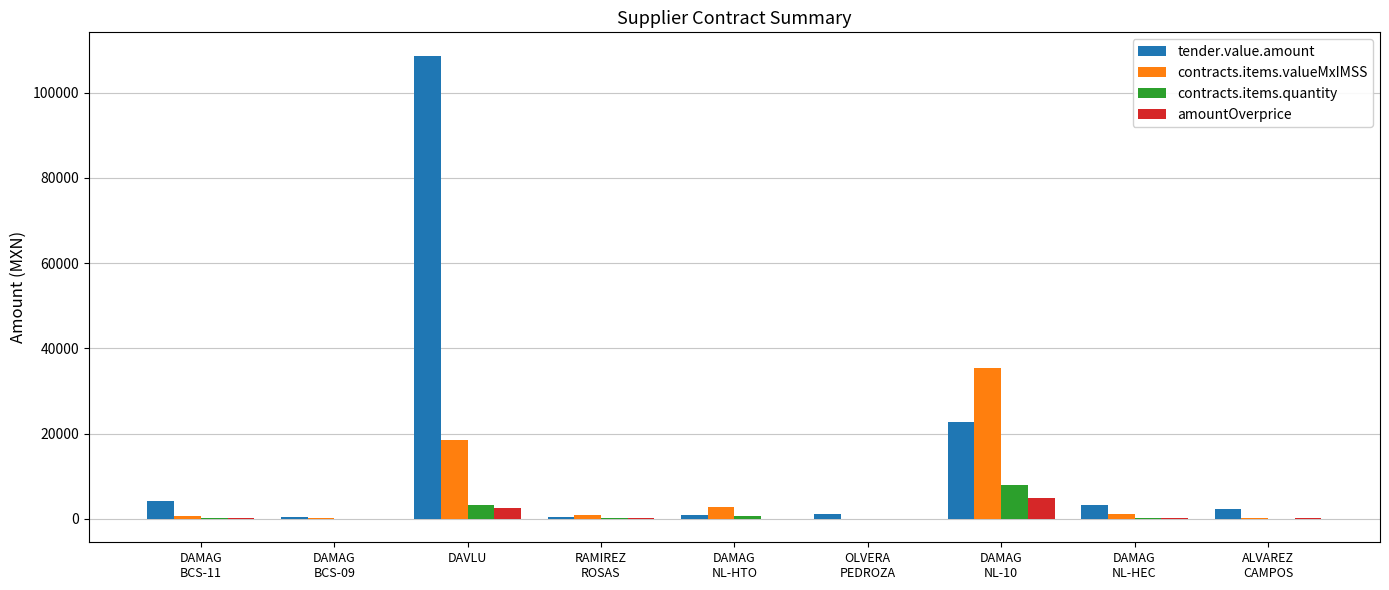

What is the sum of all contracts.items.quantity values?

12500.0